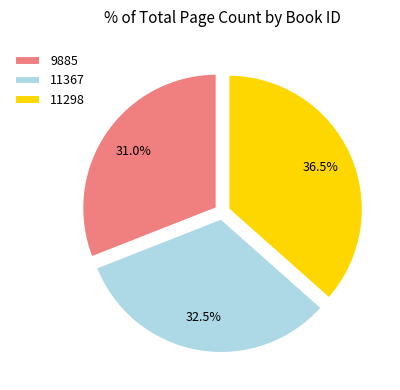

Which slice is the smallest?

9885